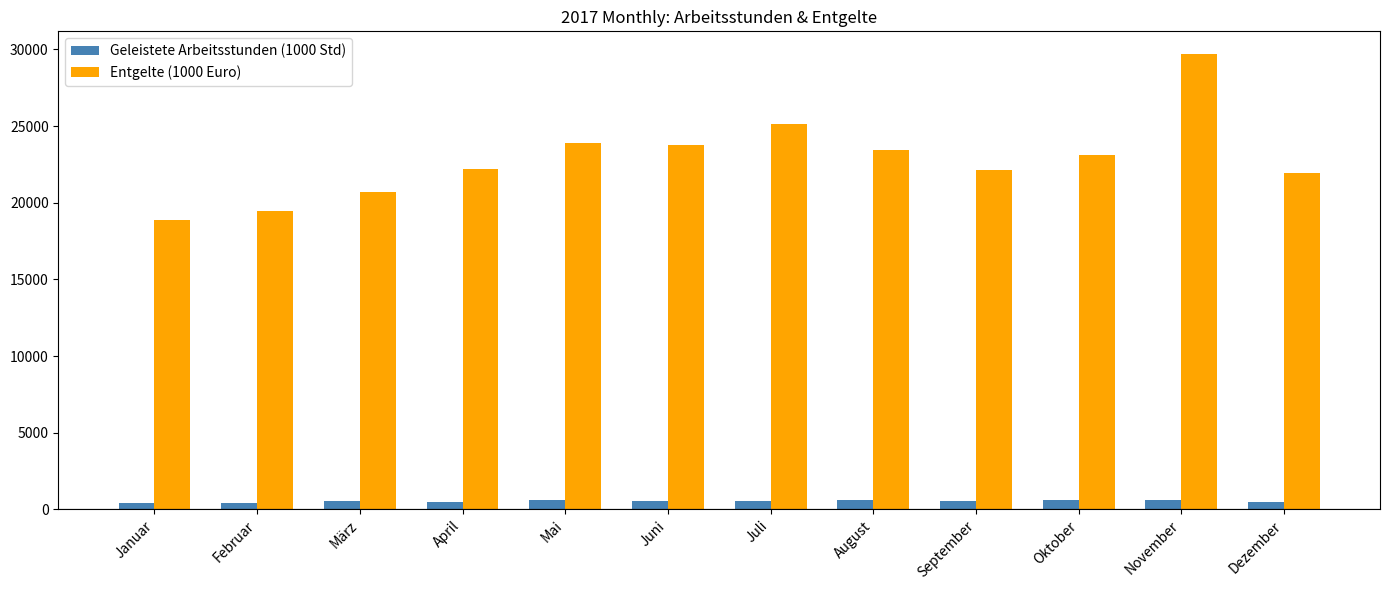

What is the spread (max minus min) of values at November?

29066.2